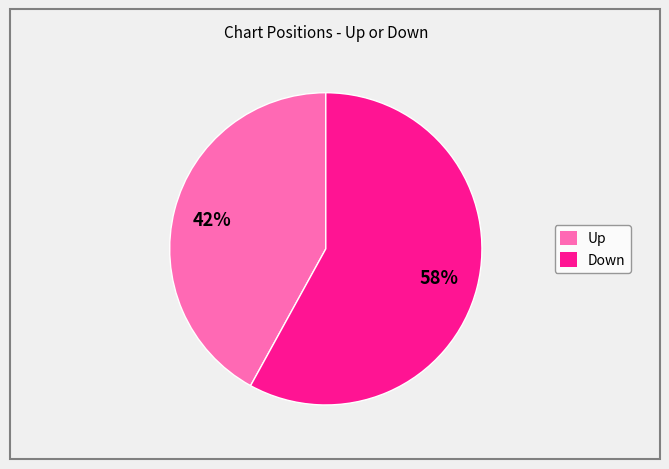

How many segments does this pie chart have?

2